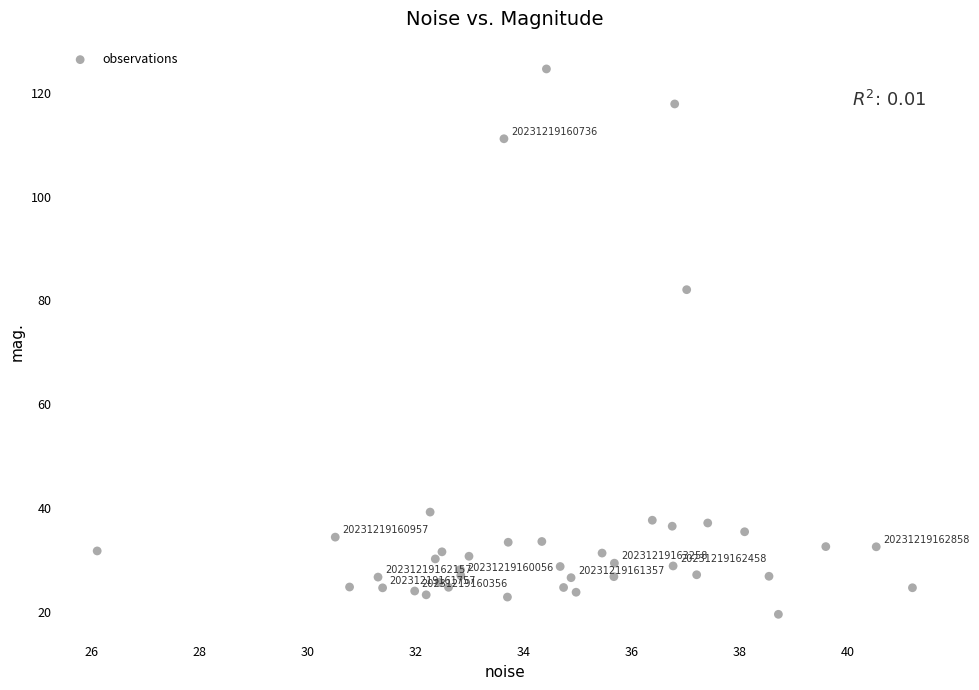

What Y value in the scatter plot is closest to 72?

82.1